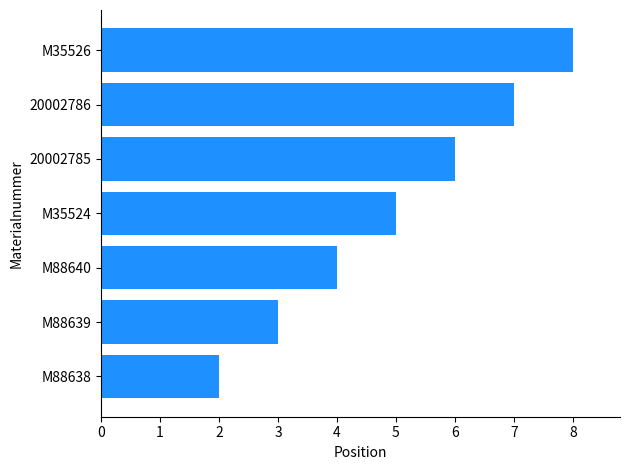

Rank the categories by value from lowest to highest.

M88638, M88639, M88640, M35524, 20002785, 20002786, M35526